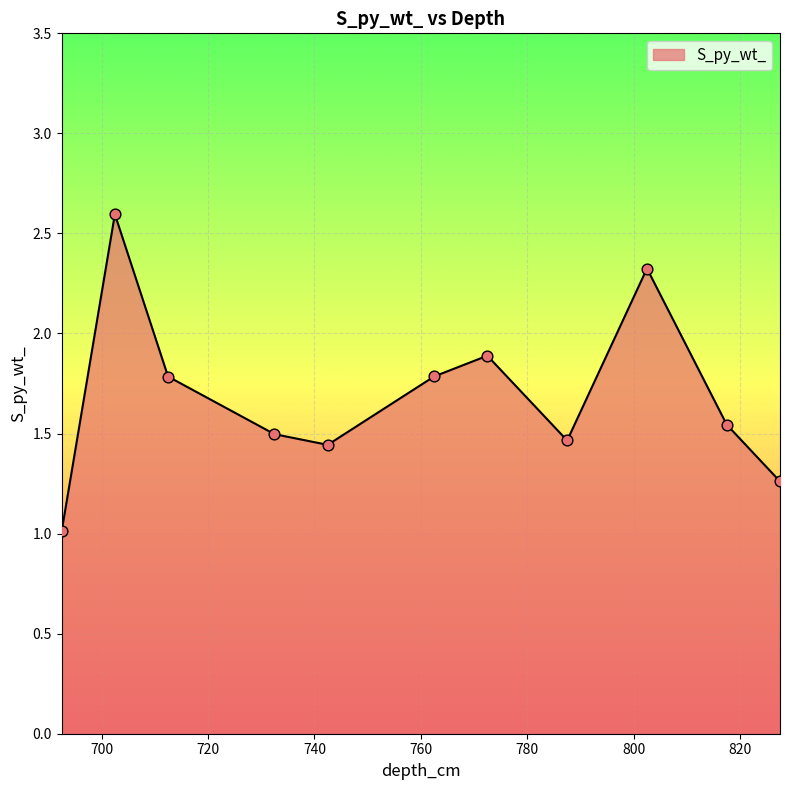

What is the difference between the maximum and minimum values?

1.6